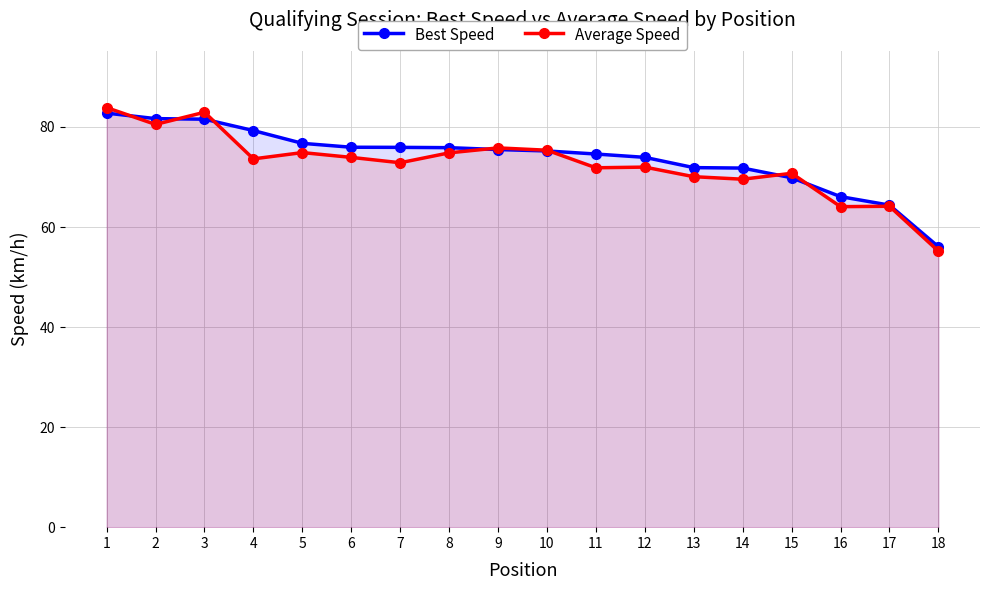

Where is the first local maximum for Average Speed?

3